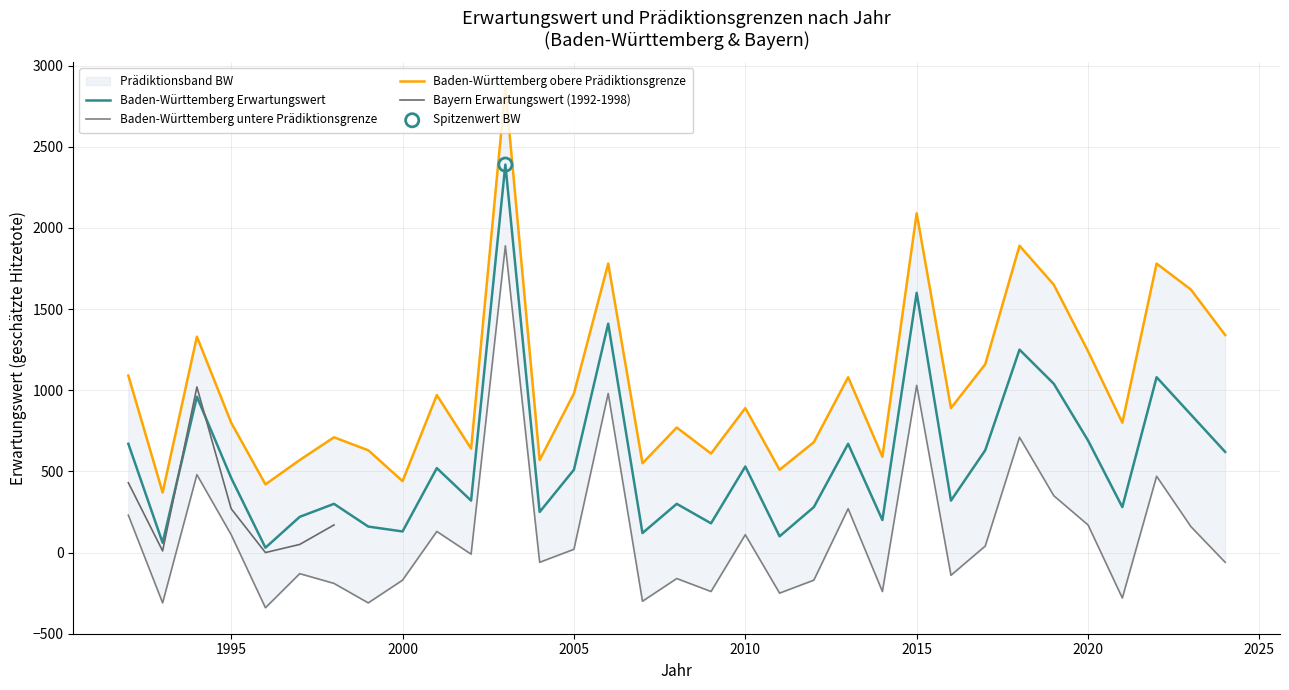

At which category is the sum across all series the highest?

2003